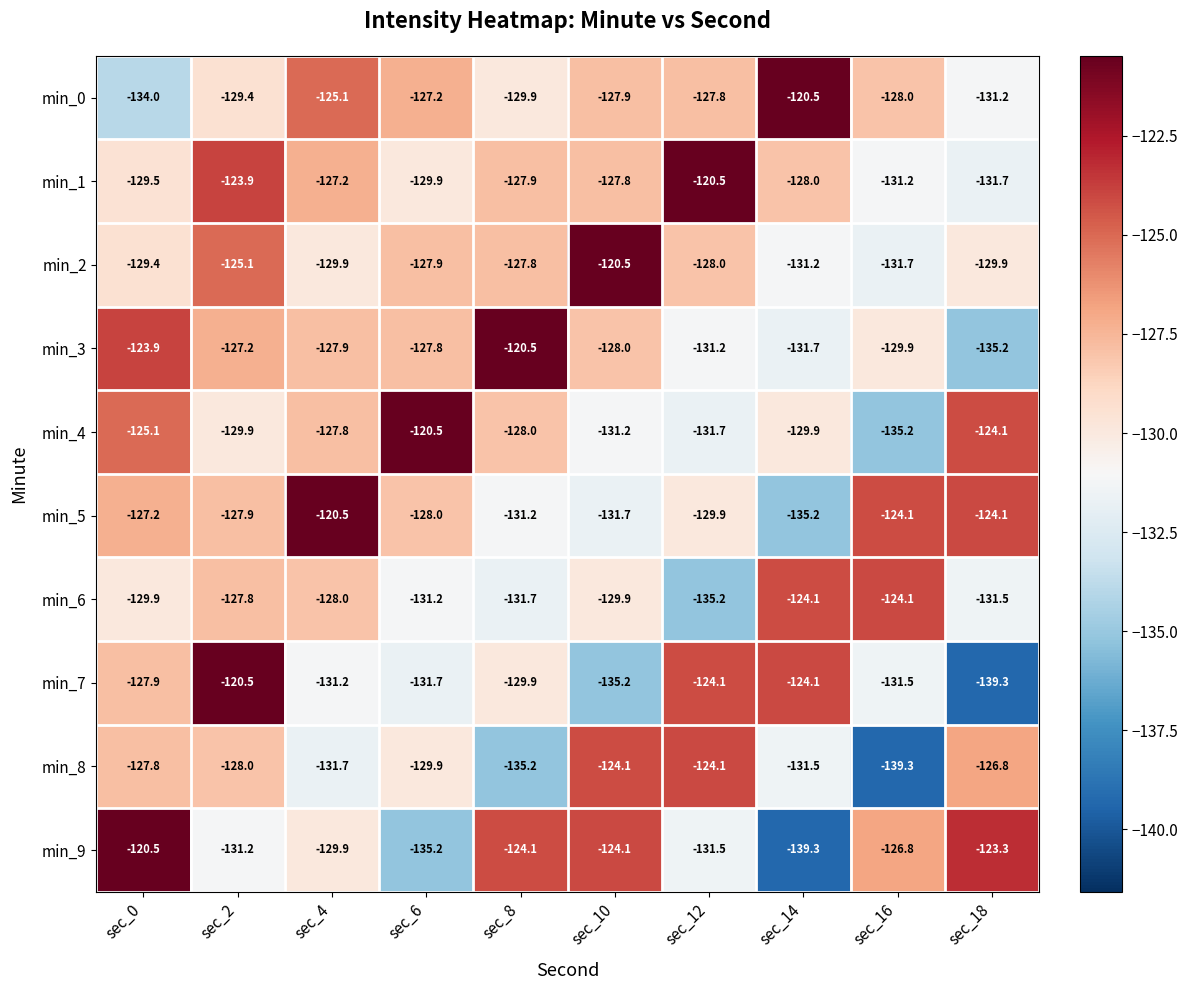

At which category is the sum across all series the highest?

sec_2